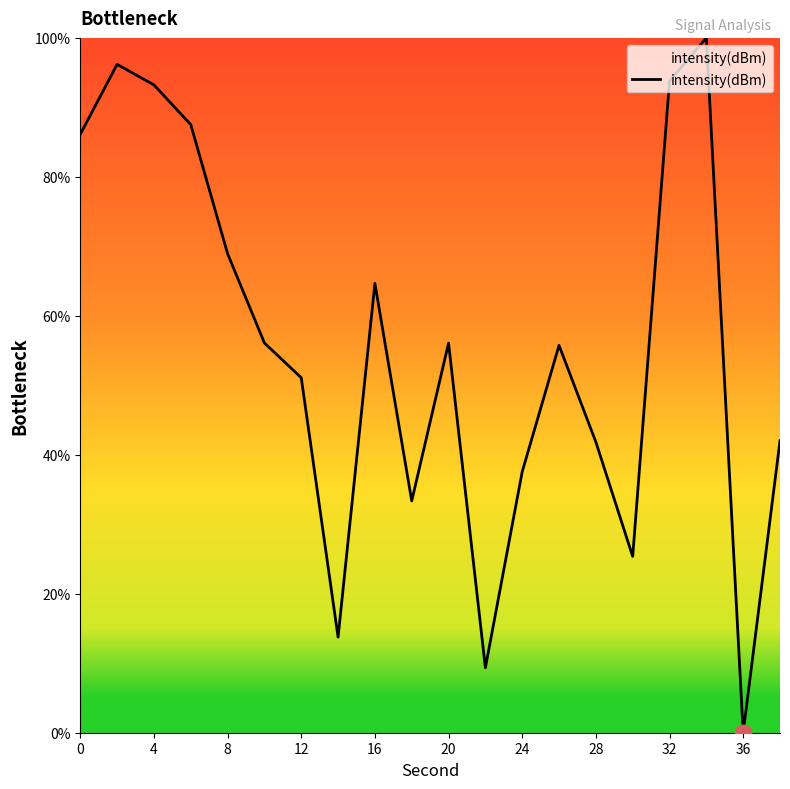

What is the difference between the maximum and minimum values?

100.0